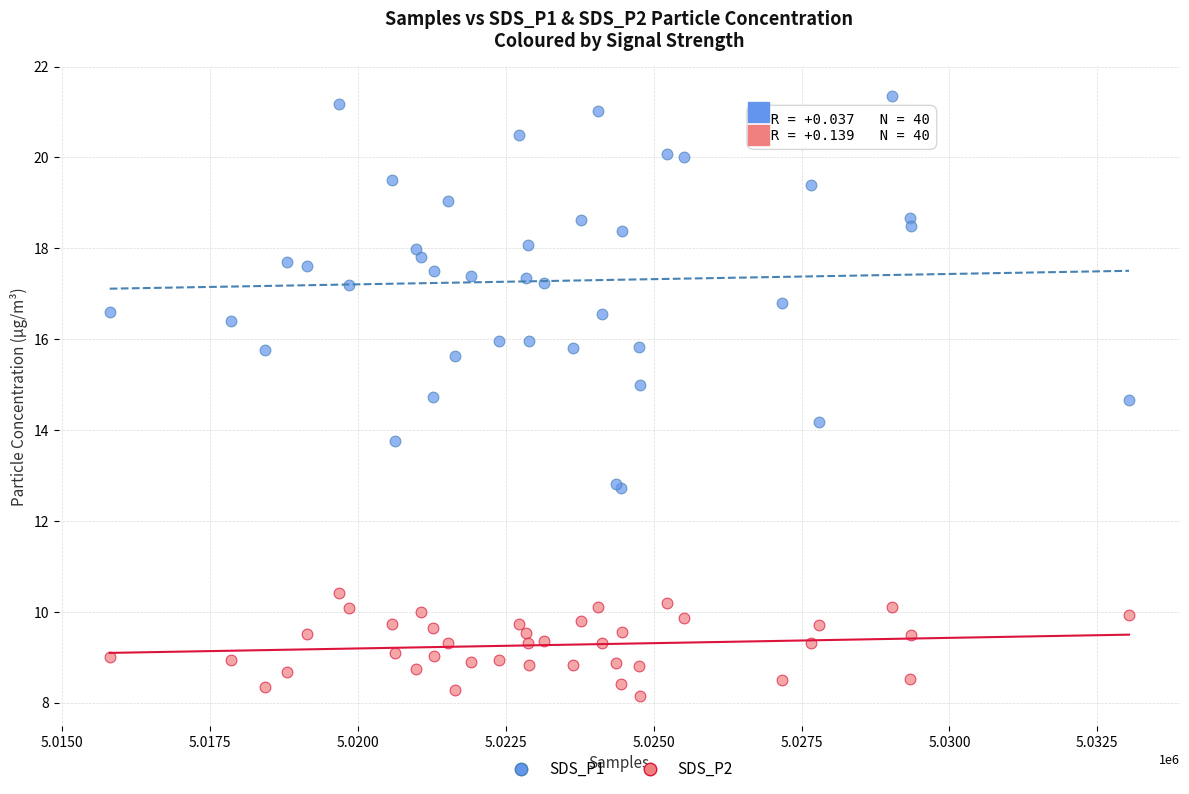

Which series reaches the minimum Y coordinate?

SDS_P2